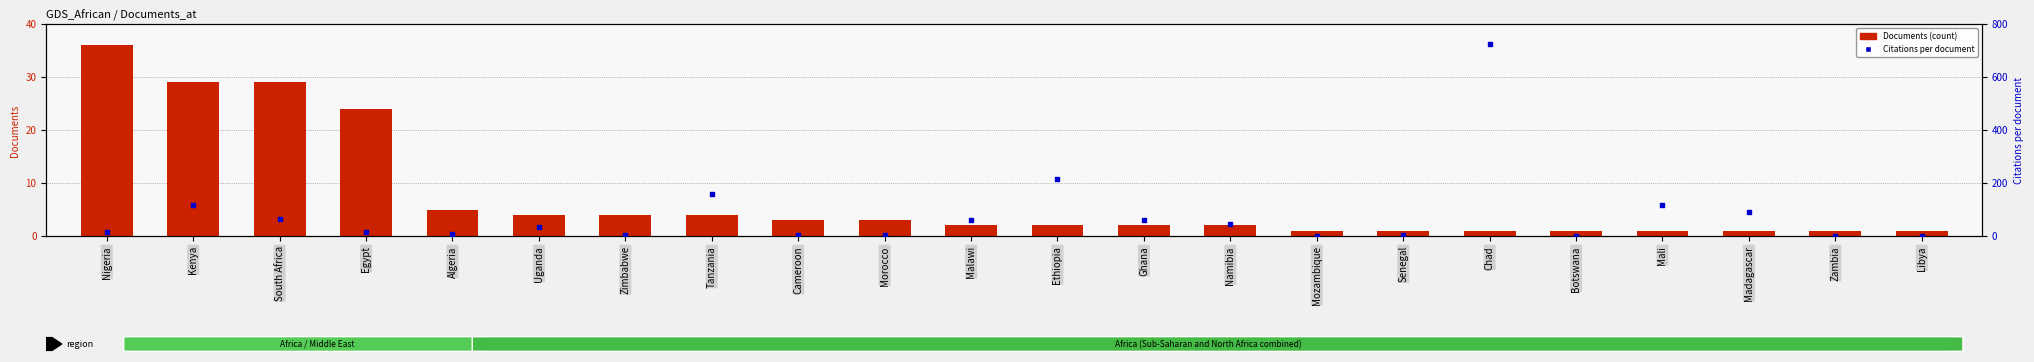

What is the total value across all series at South Africa?

94.3